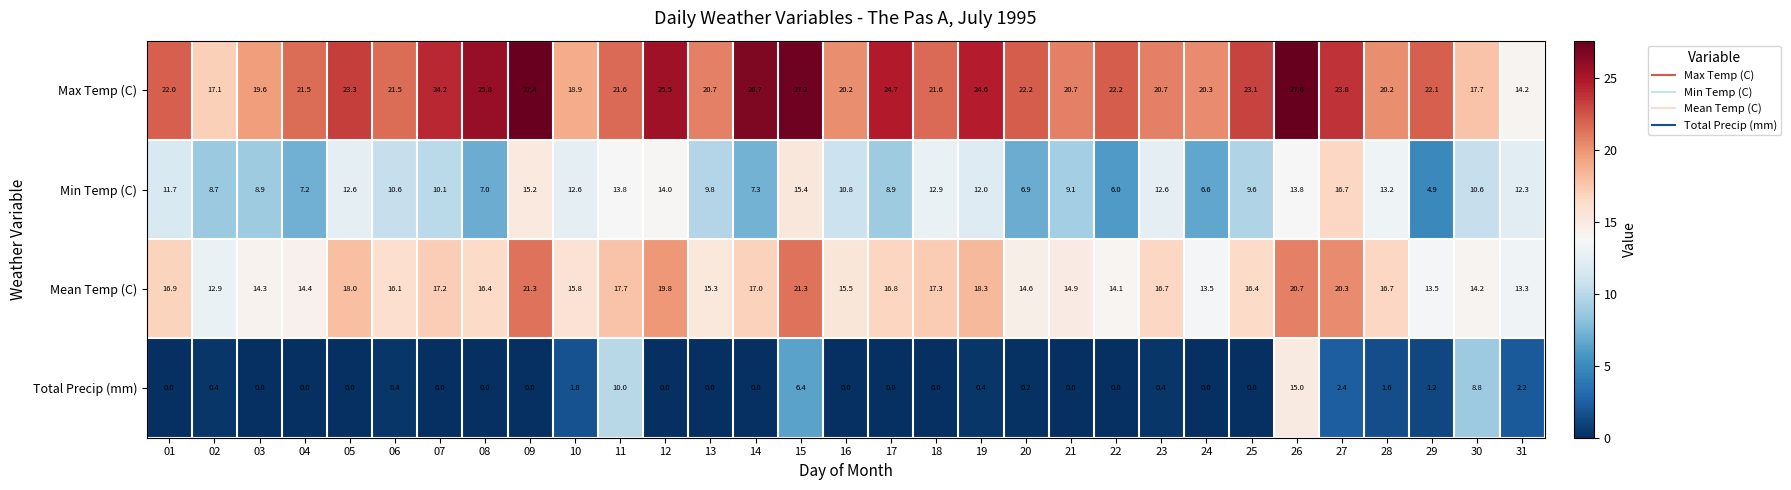

What is the sum of the Total Precip (mm) values at 29 and 17?

1.2